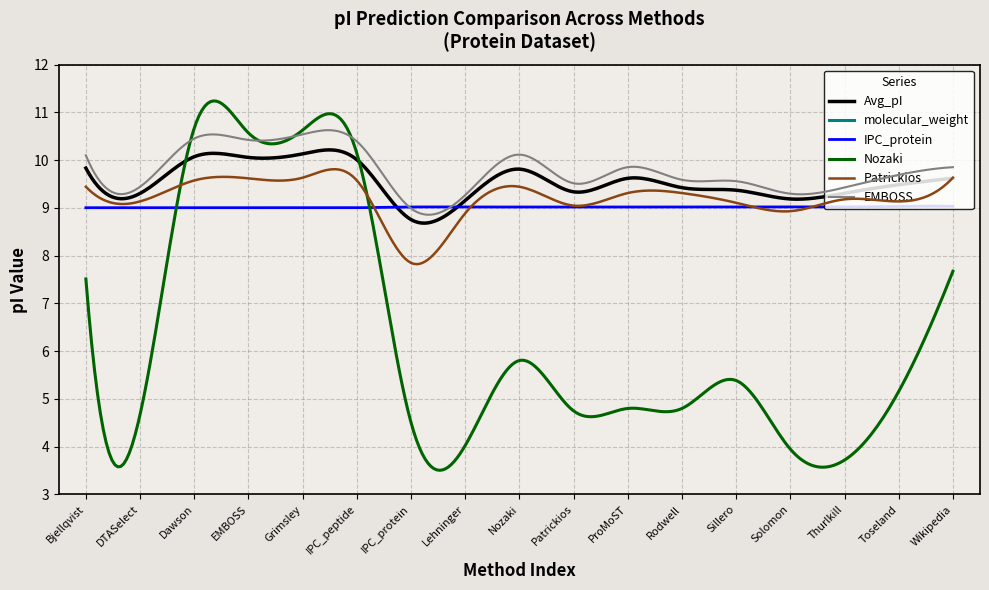

How many lines are shown in the chart?

6